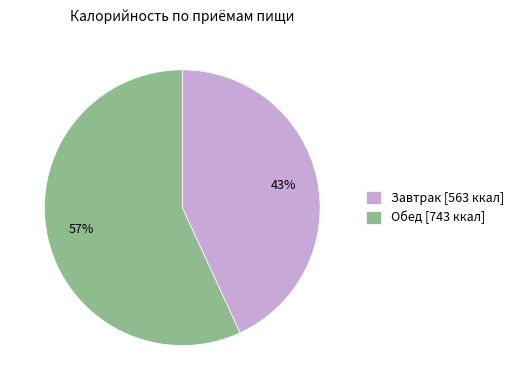

To the nearest percent, what percentage of the pie is Завтрак?

43%